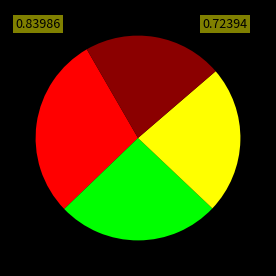

Is there any slice that represents more than half of the pie?

No